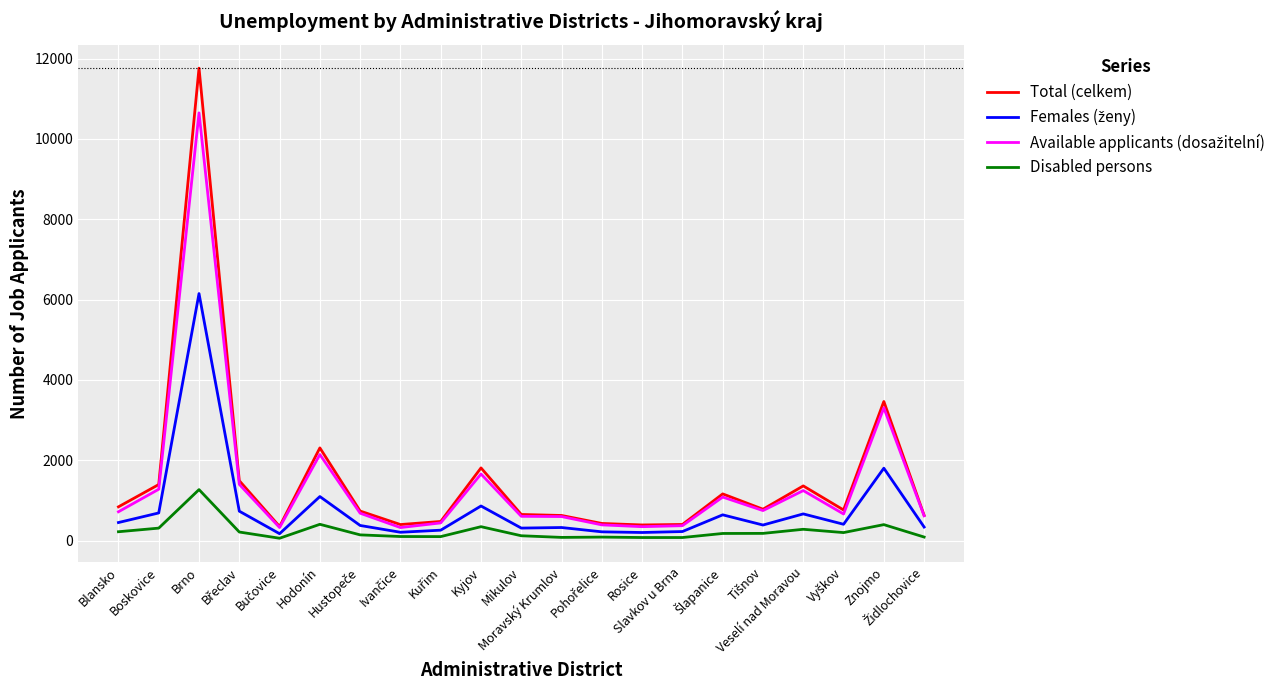

Which series has the widest spread of values?

Total (celkem)